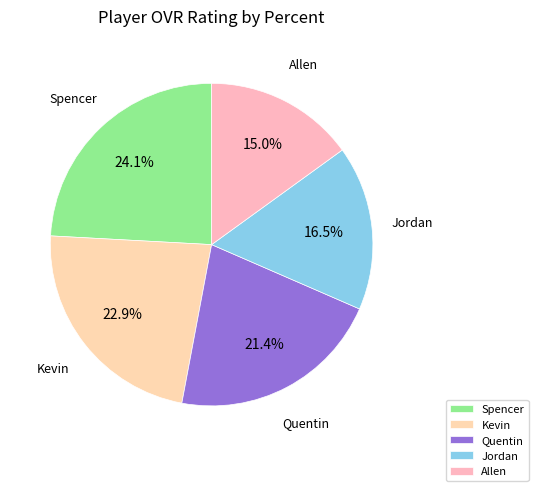

The Jordan slice represents 29% of the pie. True or false?

False